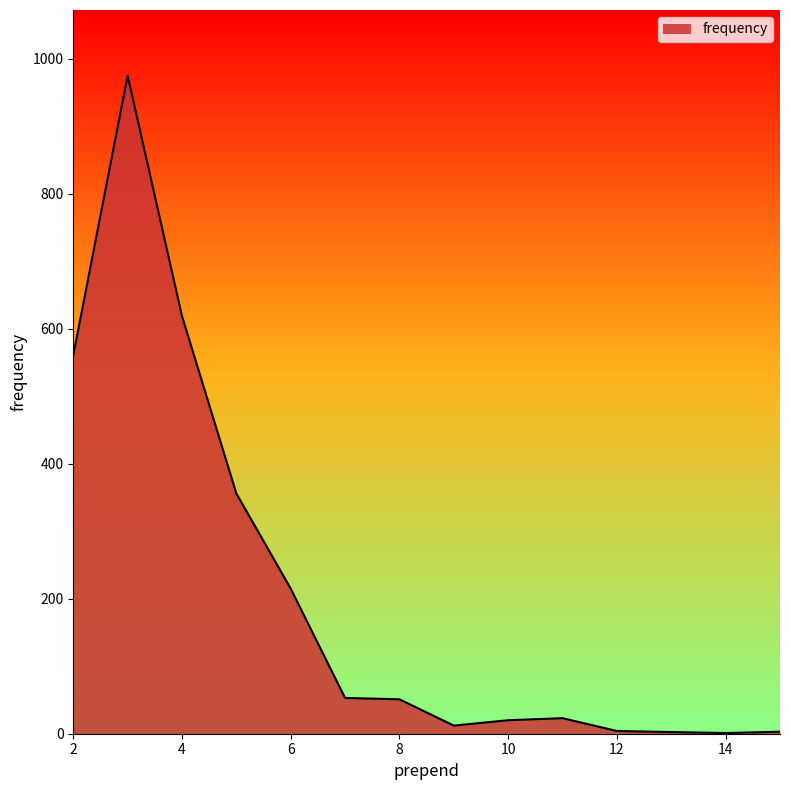

What is the greatest value displayed?

975